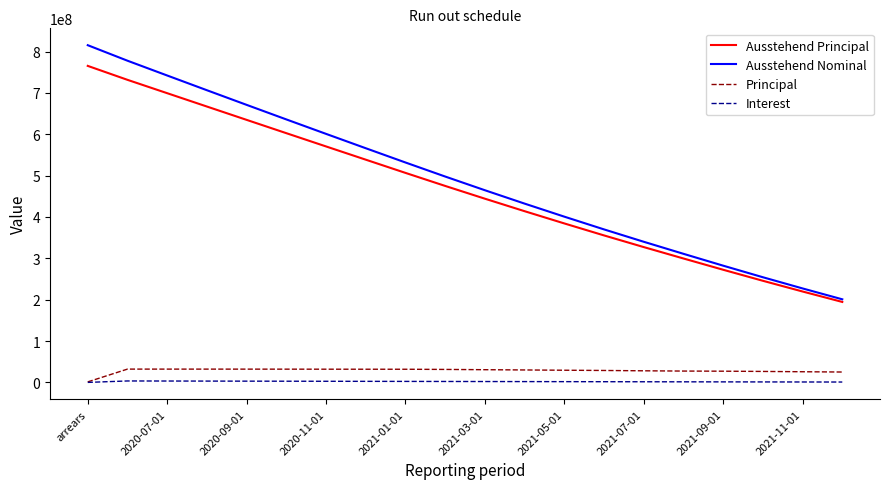

What is the maximum value for Principal?

32295719.9